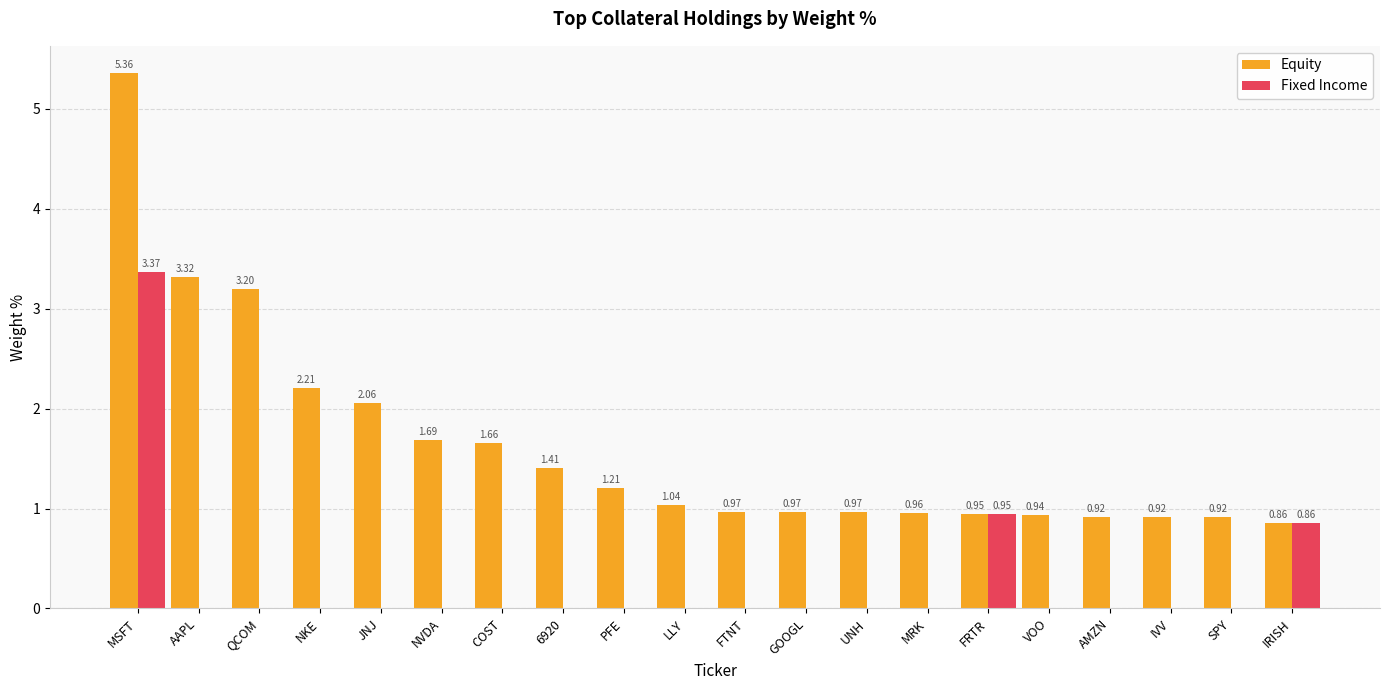

At which label does Fixed Income reach its peak?

MSFT